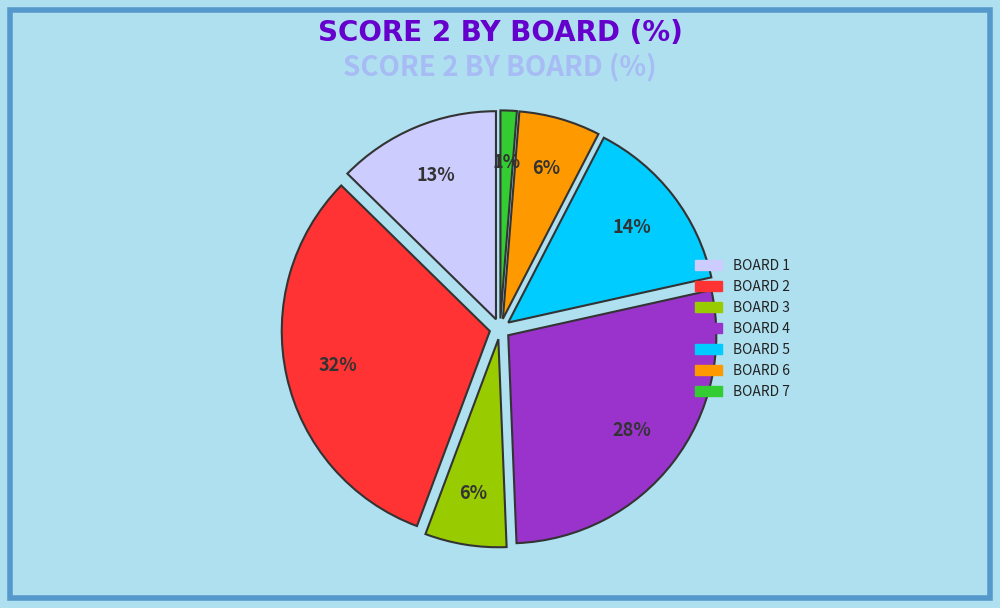

To the nearest percent, what is the average slice percentage?

14%